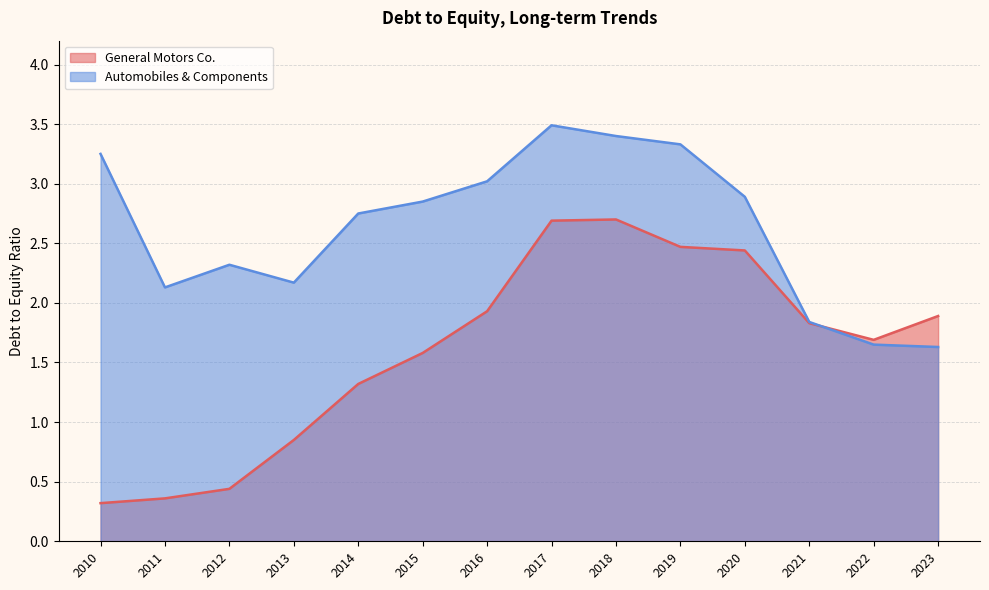

What is the average value of the Automobiles & Components series?

2.6